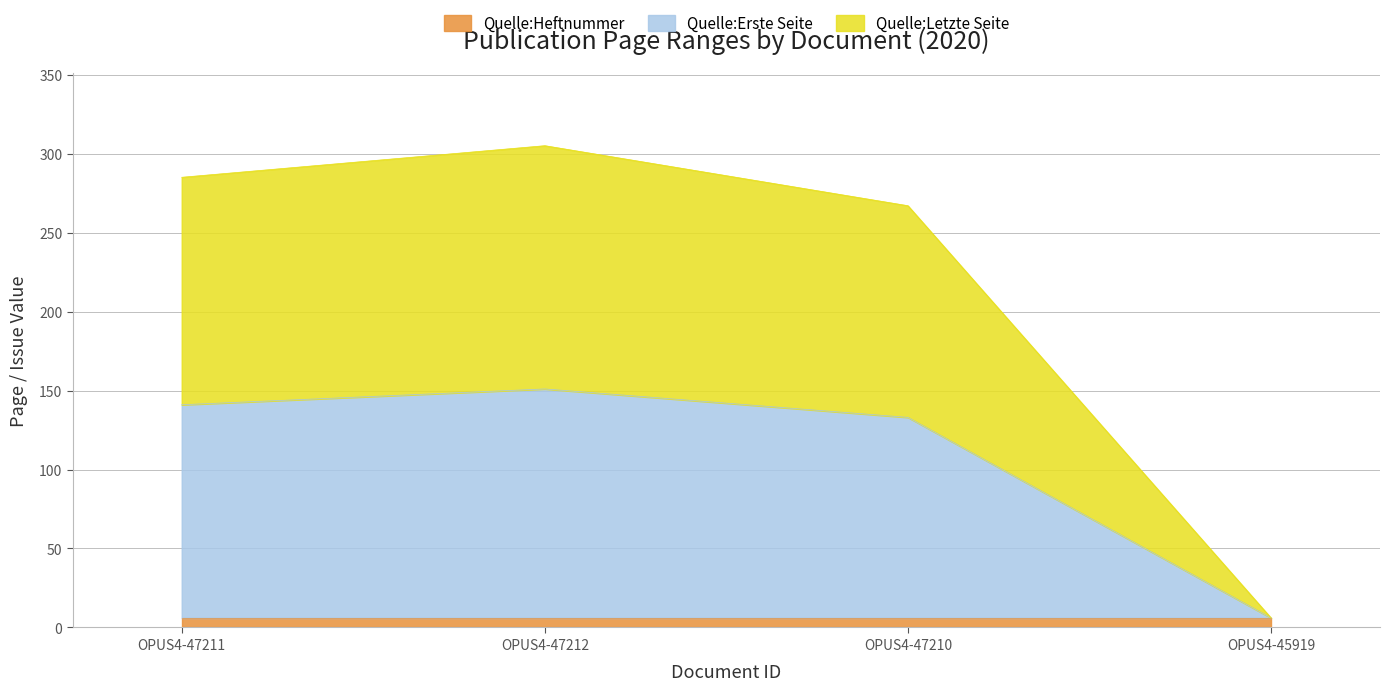

The Quelle:Heftnummer series shows 6 at OPUS4-45919. True or false?

True